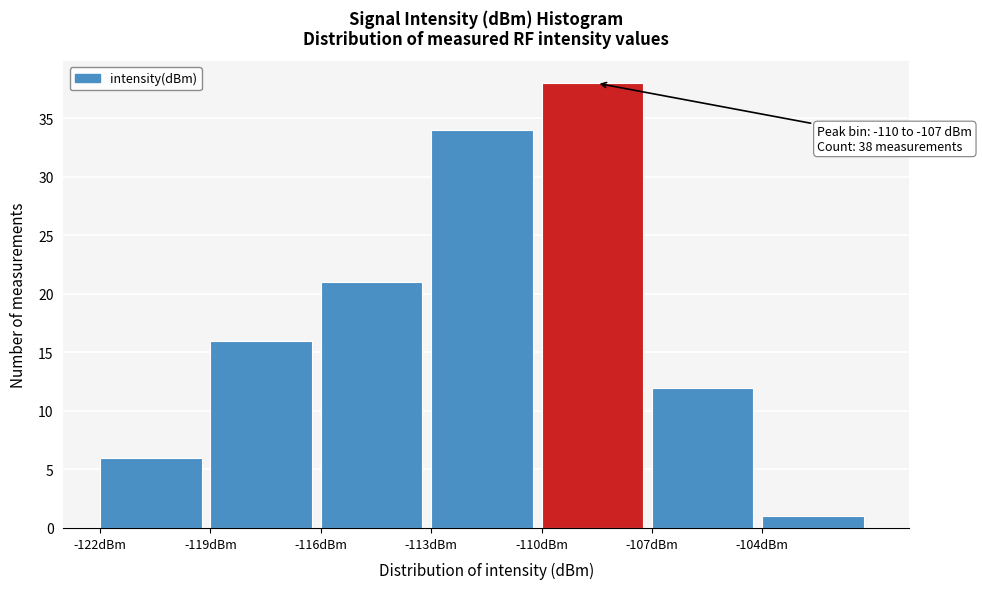

Which range on the x-axis has the tallest bar?

-110 to -107